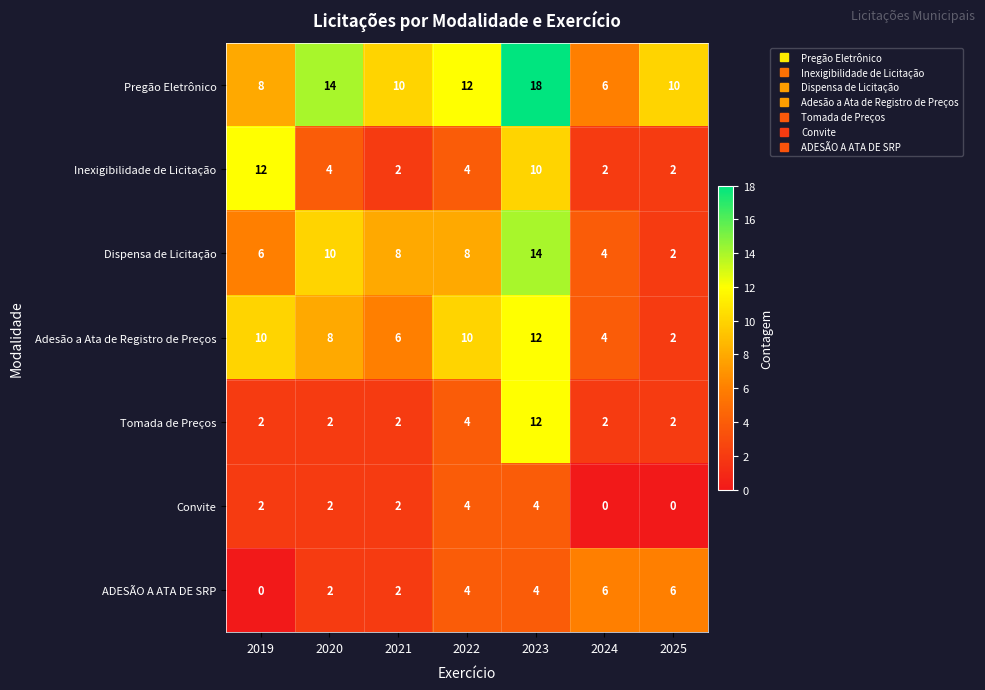

At which category is the sum across all series the highest?

2023